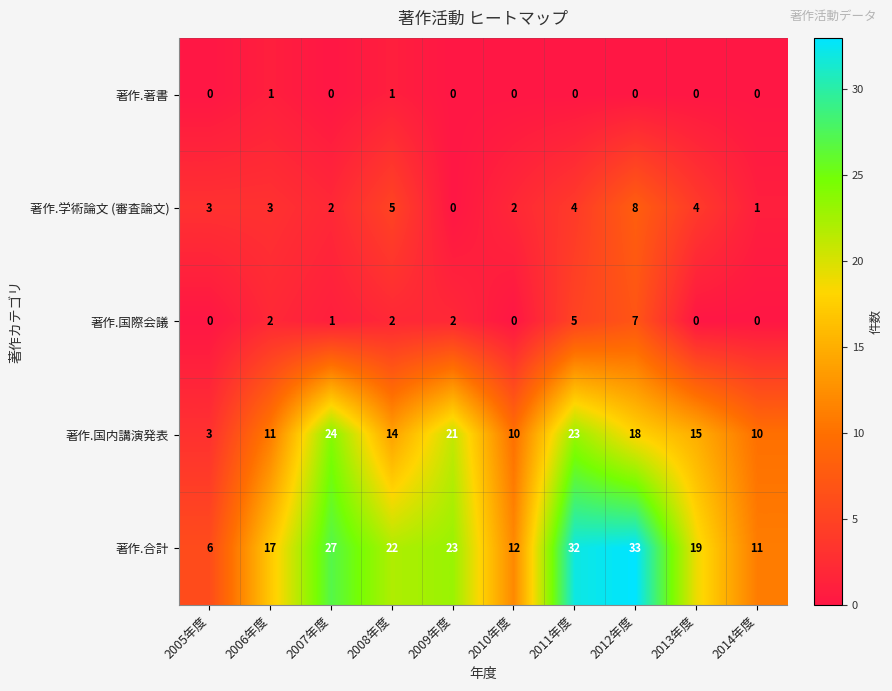

Which category has the highest value across all series?

2012年度